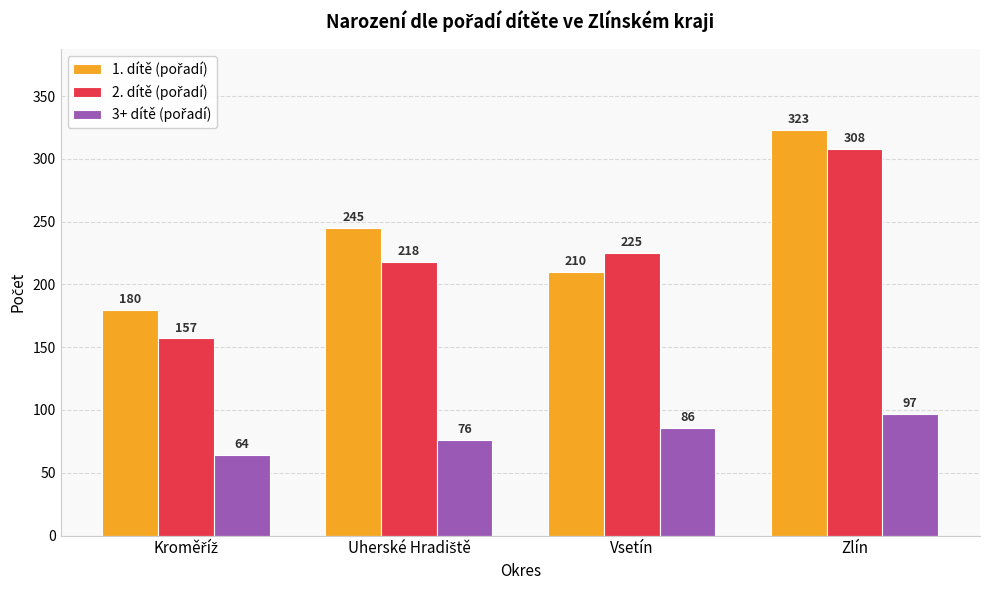

At how many categories does at least one series exceed 205?

3